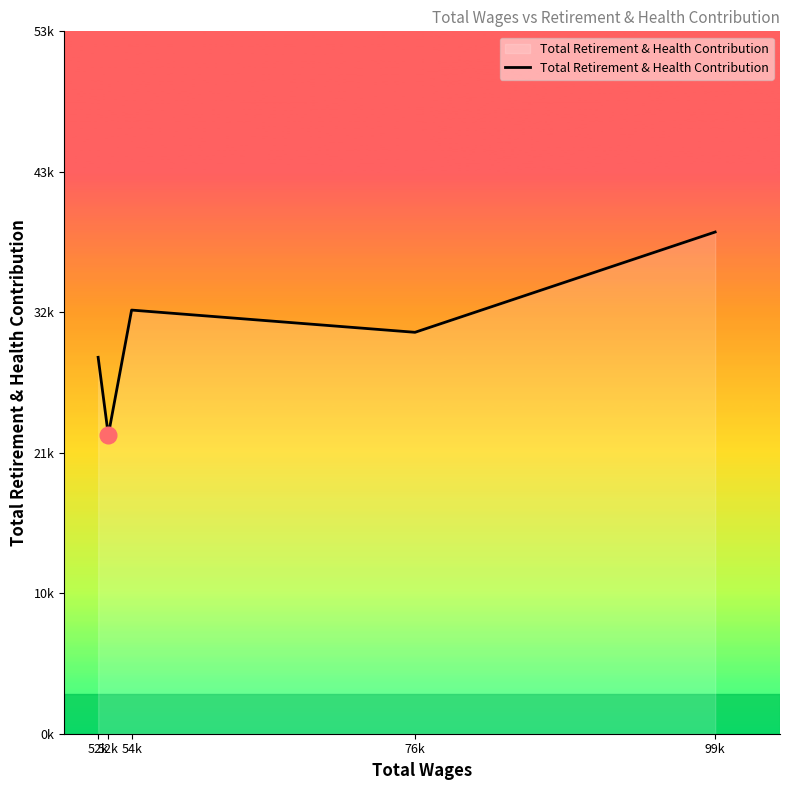

Does the chart have visible grid lines?

No